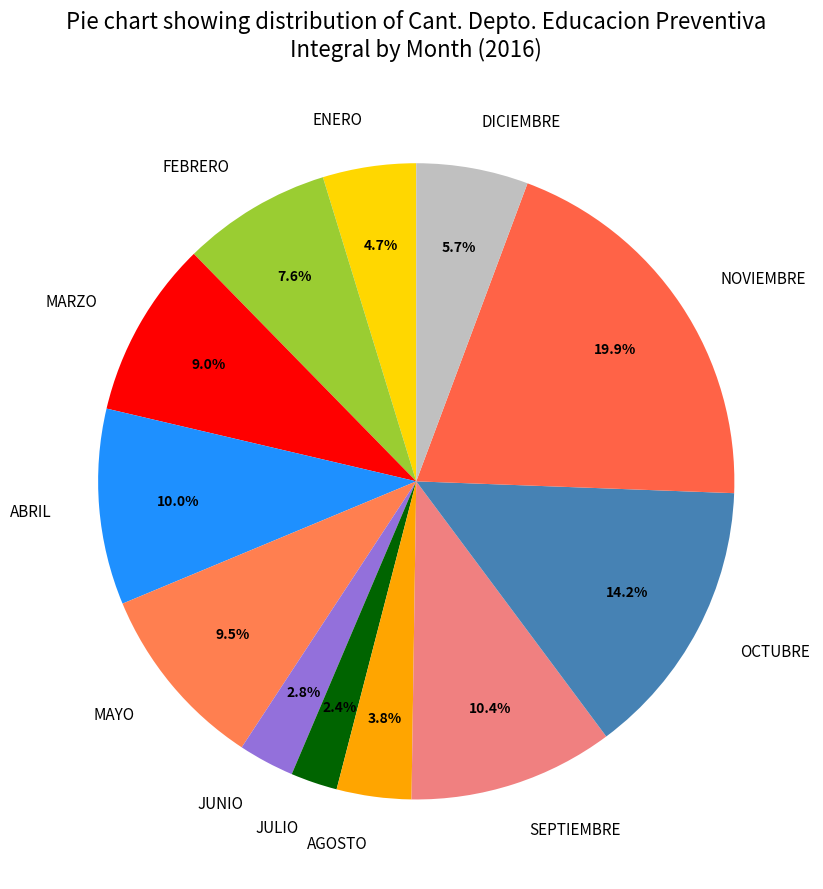

What is the largest slice in the pie chart?

NOVIEMBRE